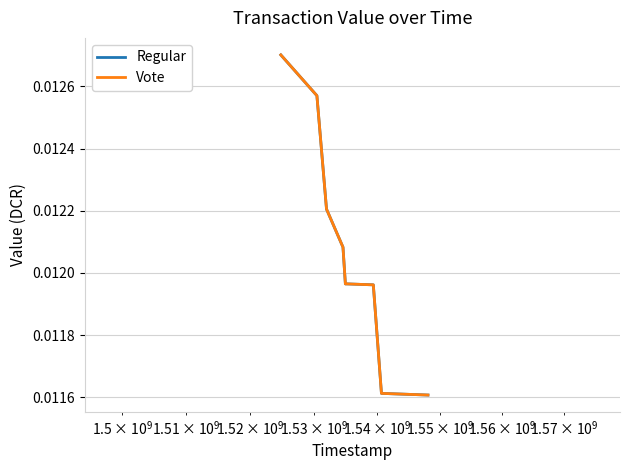

At how many categories does at least one series exceed 0?

9